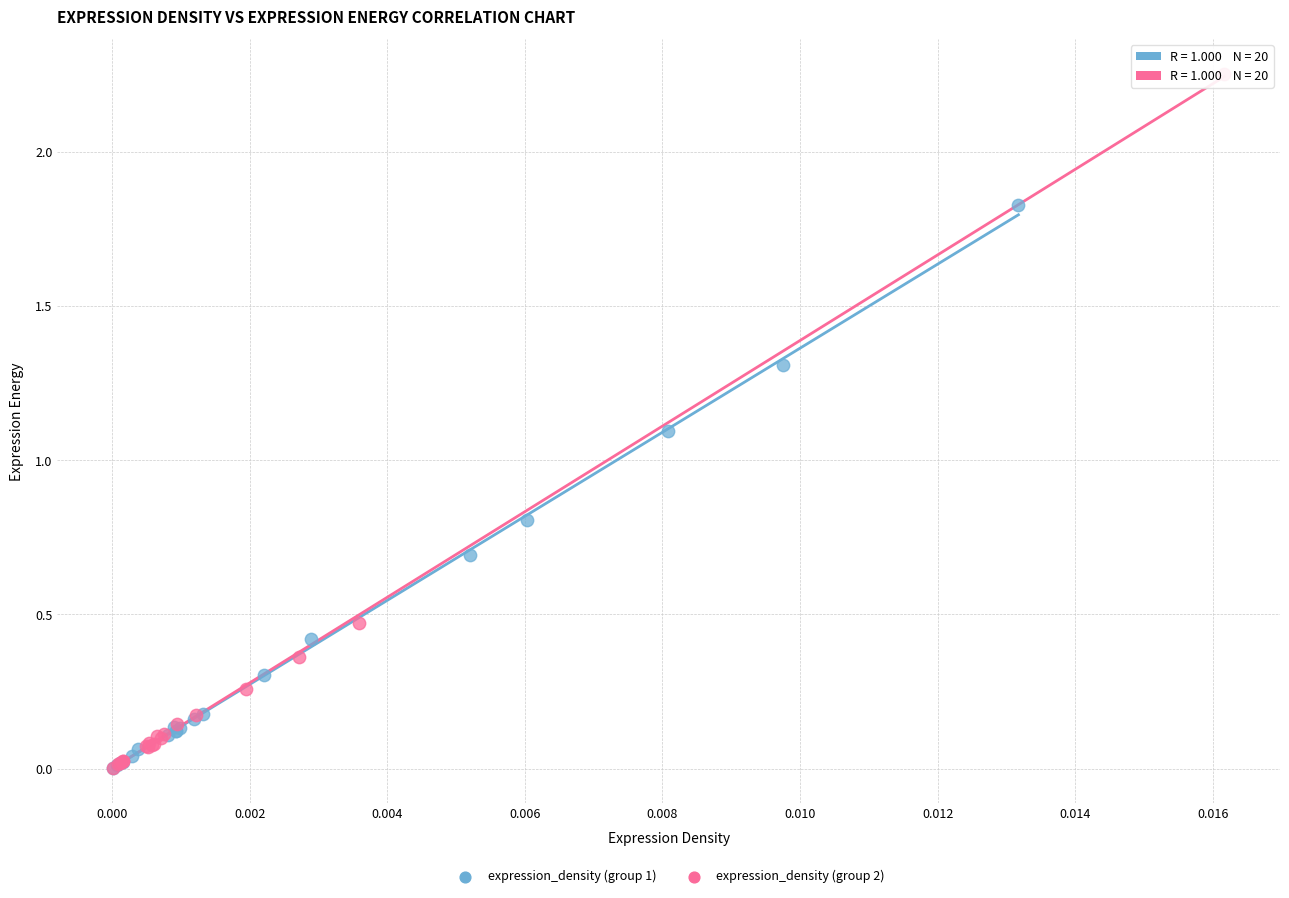

Which series reaches the maximum Y coordinate?

expression_density (group 2)